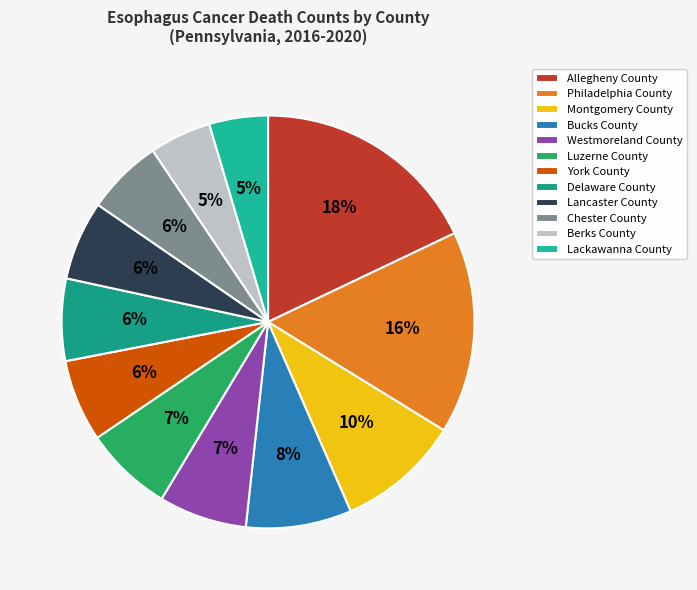

What percentage is NOT represented by Luzerne County?

93.1%